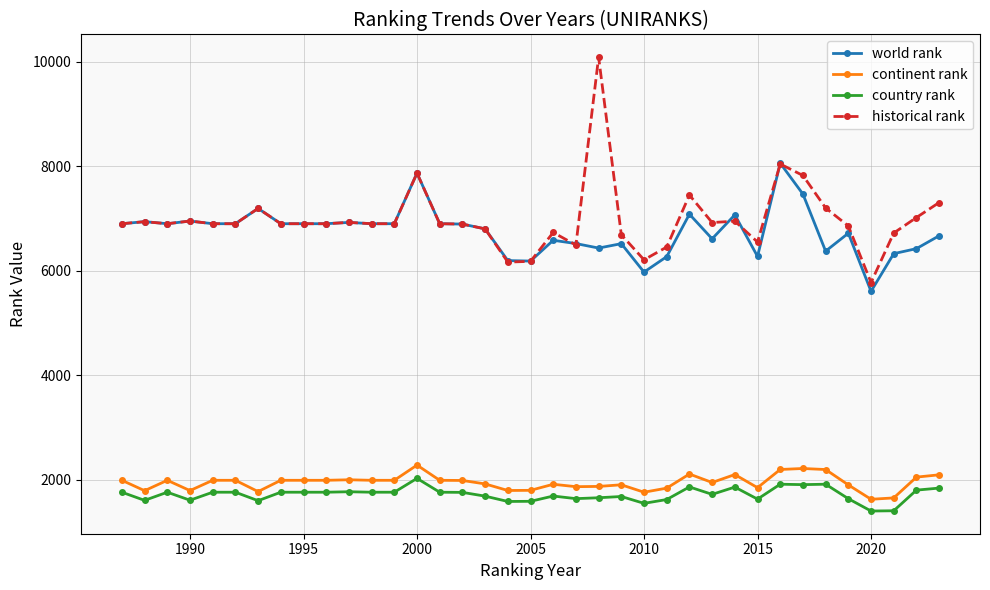

True or false: world rank and country rank cross at least once.

False